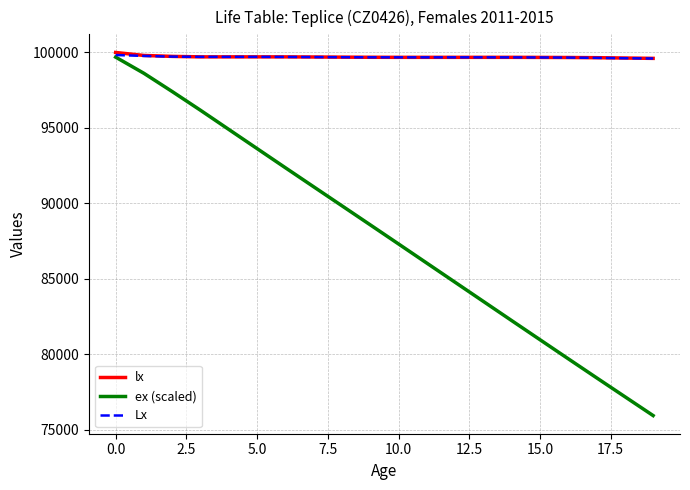

Which series has the widest spread of values?

ex (scaled)